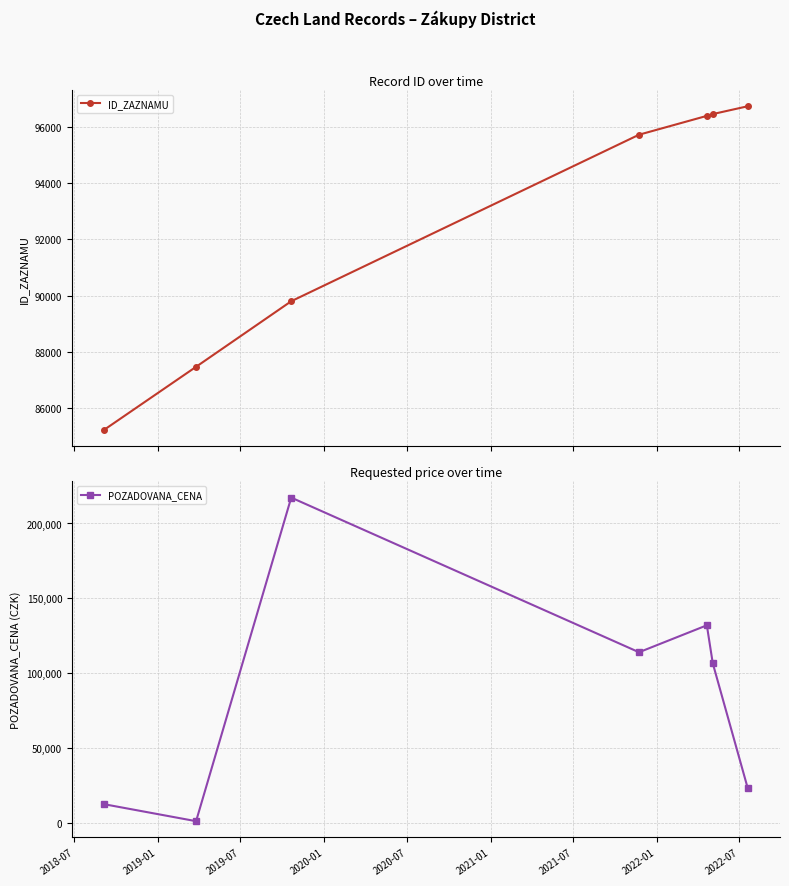

What is the value of the ID_ZAZNAMU point at the 3rd from the left?

89798